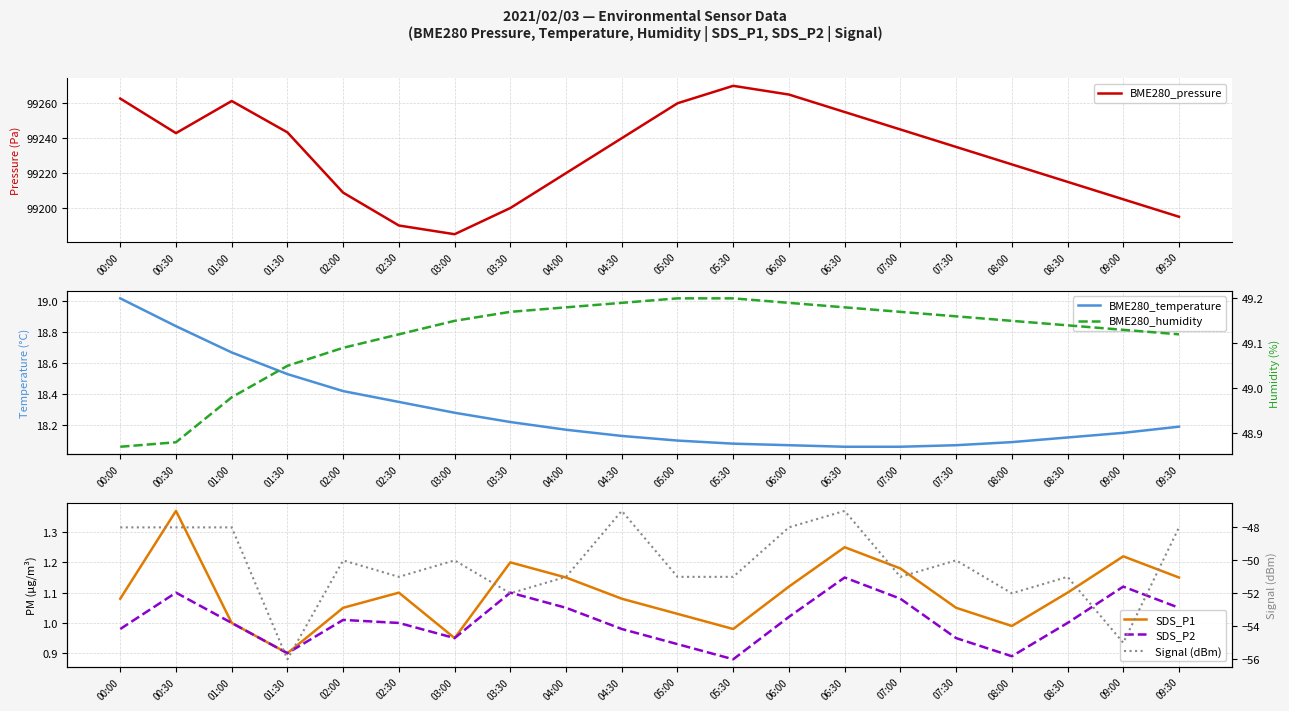

At which category is the sum across all series the highest?

05:30